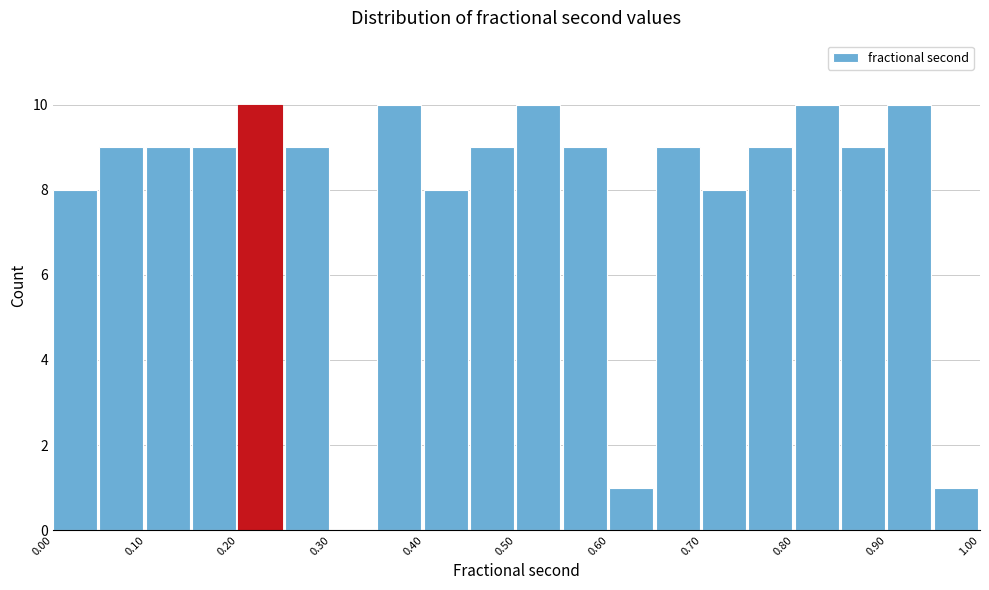

What is the height of the bar covering 0.45 to 0.50 on the x-axis? The values are not printed on the chart, so give them approximately, as read against the axis.

9